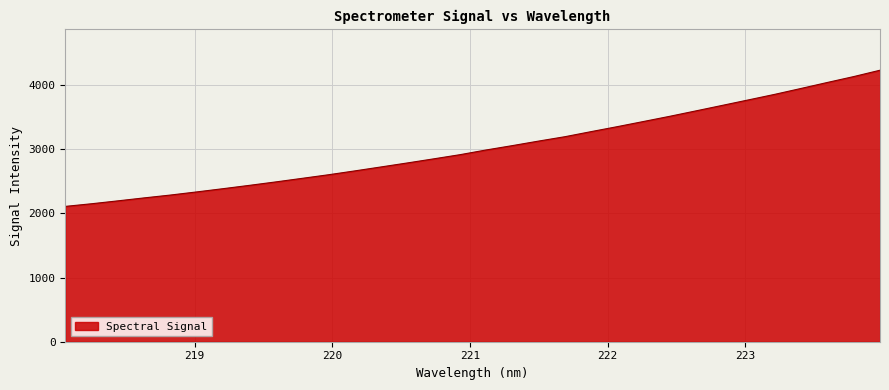

What is the difference between the maximum and minimum values?

2120.8